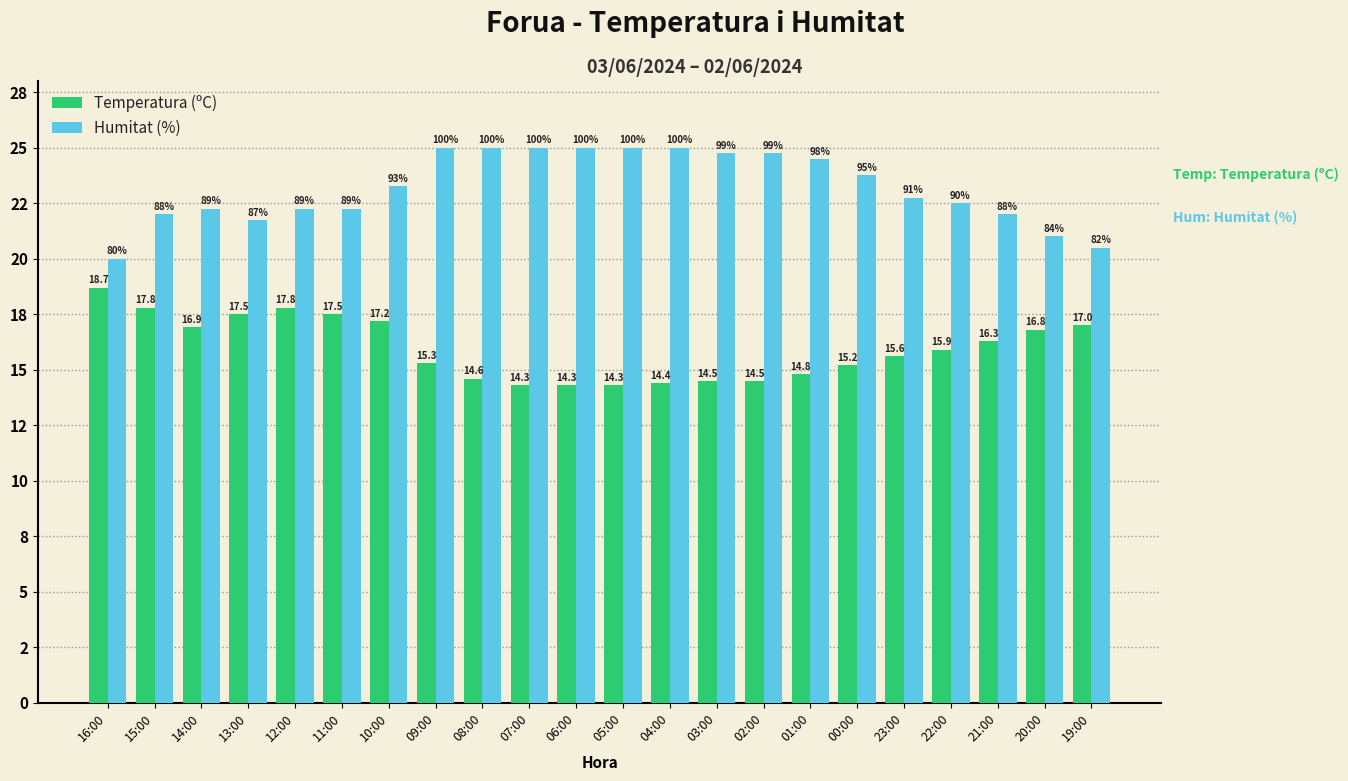

Reading left to right, transcribe all the data shown in this chart.

Temperatura (ºC): 16:00=18.7	15:00=17.8	14:00=16.9	13:00=17.5	12:00=17.8	11:00=17.5	10:00=17.2	09:00=15.3	08:00=14.6	07:00=14.3	06:00=14.3	05:00=14.3	04:00=14.4	03:00=14.5	02:00=14.5	01:00=14.8	00:00=15.2	23:00=15.6	22:00=15.9	21:00=16.3	20:00=16.8	19:00=17.0
Humitat (%): 16:00=20.0	15:00=22.0	14:00=22.2	13:00=21.8	12:00=22.2	11:00=22.2	10:00=23.2	09:00=25.0	08:00=25.0	07:00=25.0	06:00=25.0	05:00=25.0	04:00=25.0	03:00=24.8	02:00=24.8	01:00=24.5	00:00=23.8	23:00=22.8	22:00=22.5	21:00=22.0	20:00=21.0	19:00=20.5